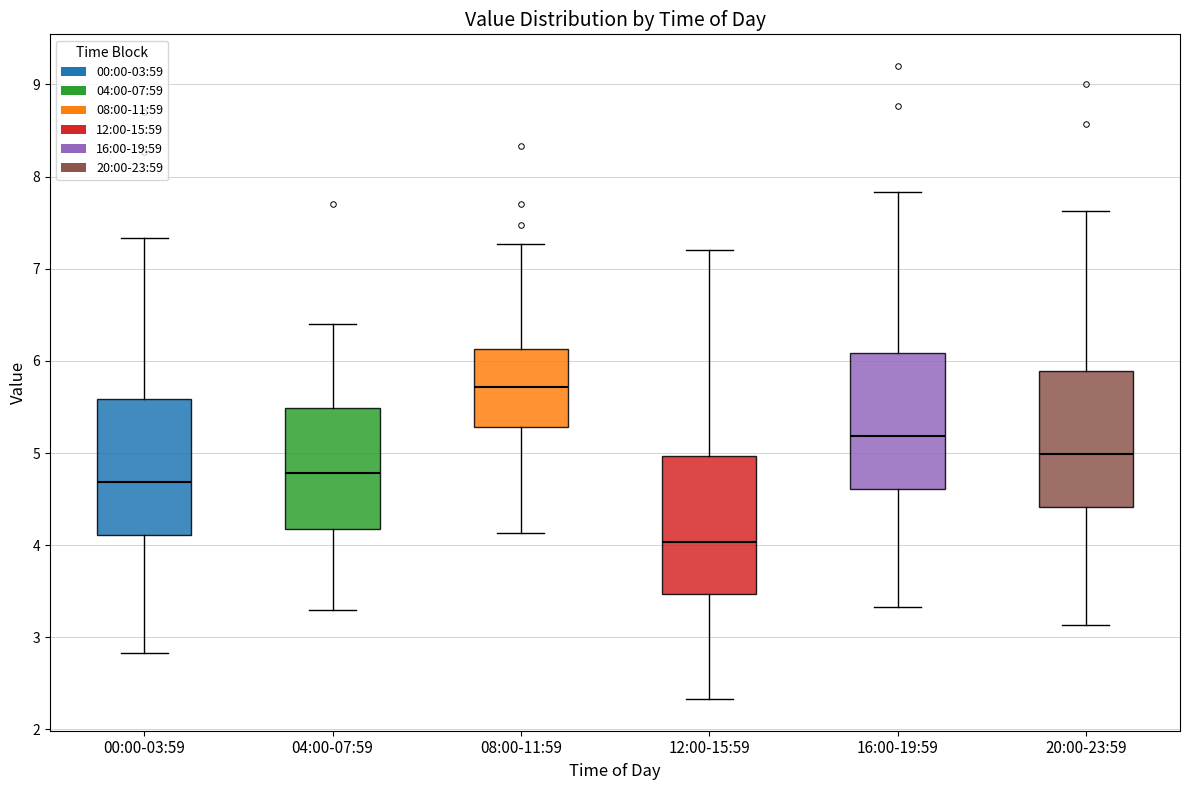

Reading left to right, transcribe this box plot: for each box, give where its median line is, the range the box spans, and where its two whiskers end, as read against the y-axis. The values are not printed on the chart, so give them approximately, as read against the axis.

00:00-03:59: median 4.7, box 4.1 to 5.6, whiskers 2.8 to 7.3
04:00-07:59: median 4.8, box 4.2 to 5.5, whiskers 3.3 to 6.4
08:00-11:59: median 5.7, box 5.3 to 6.1, whiskers 4.1 to 7.3
12:00-15:59: median 4.0, box 3.5 to 5.0, whiskers 2.3 to 7.2
16:00-19:59: median 5.2, box 4.6 to 6.1, whiskers 3.3 to 7.8
20:00-23:59: median 5.0, box 4.4 to 5.9, whiskers 3.1 to 7.6